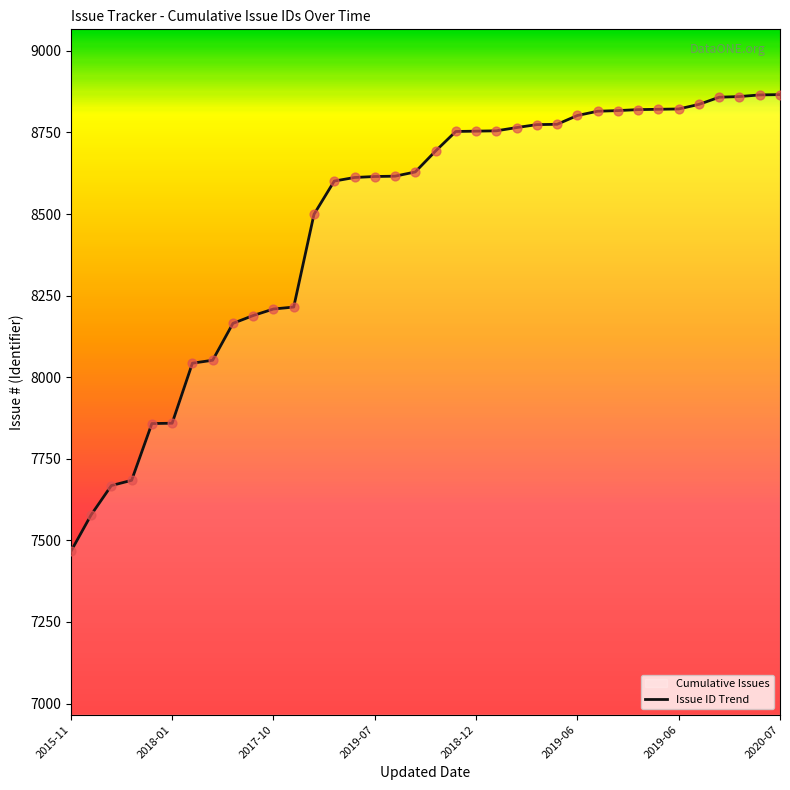

What is the ratio of the value at 2019-06 to the value at 2016-03?

1.2